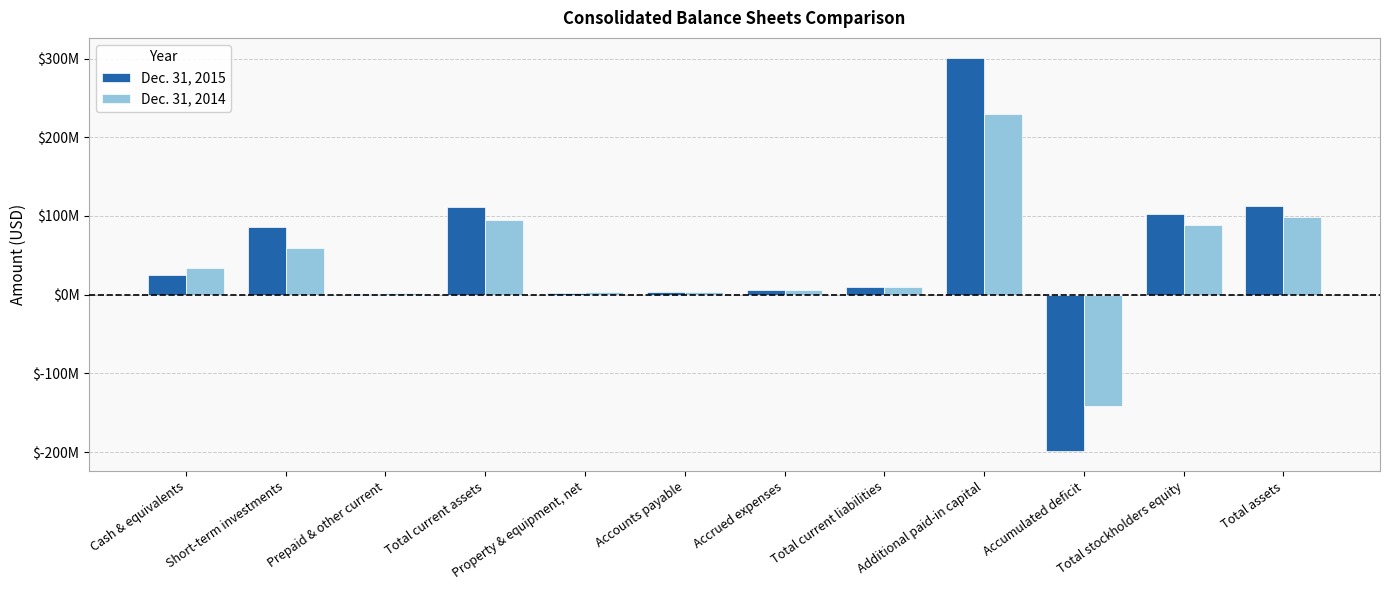

What are all the series names shown in the legend?

Dec. 31, 2015, Dec. 31, 2014